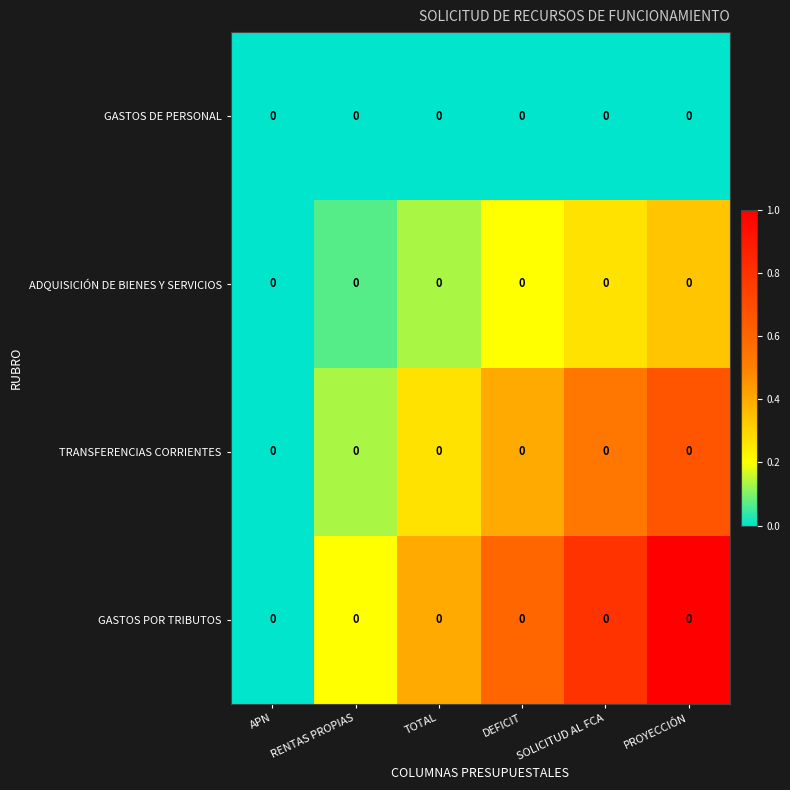

Where is GASTOS DE PERSONAL nearest to the value 0?

APN